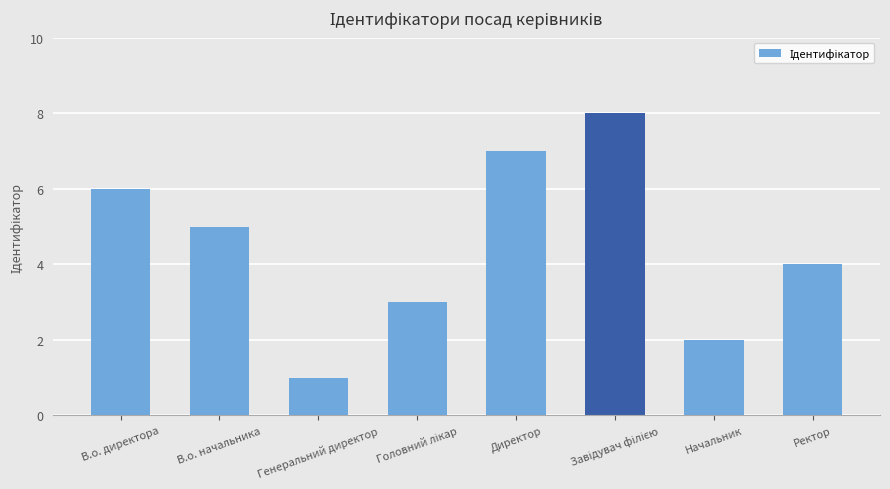

Which category has the lowest value across all series?

Генеральний директор